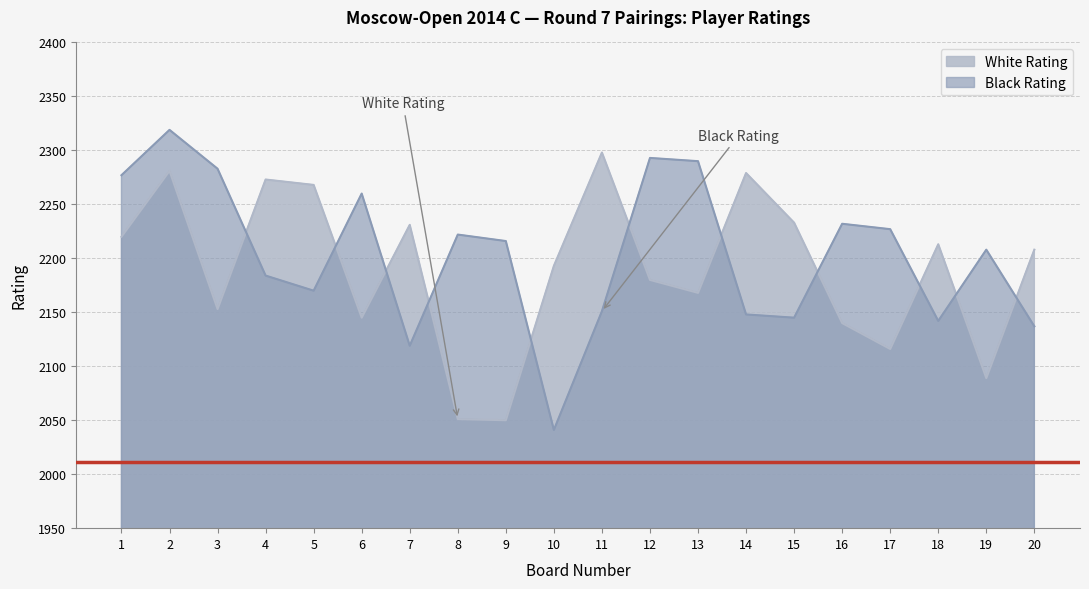

At which label does Black Rating reach its minimum?

10